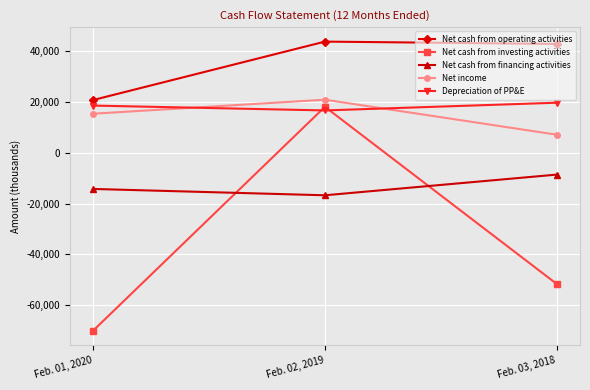

Reading right to left, list all the values displayed in this chart.

Net cash from operating activities: Feb. 03, 2018=42642	Feb. 02, 2019=43564	Feb. 01, 2020=20624
Net cash from investing activities: Feb. 03, 2018=-51604	Feb. 02, 2019=17955	Feb. 01, 2020=-69966
Net cash from financing activities: Feb. 03, 2018=-8649	Feb. 02, 2019=-16771	Feb. 01, 2020=-14285
Net income: Feb. 03, 2018=7016	Feb. 02, 2019=20757	Feb. 01, 2020=15244
Depreciation of PP&E: Feb. 03, 2018=19570	Feb. 02, 2019=16540	Feb. 01, 2020=18447